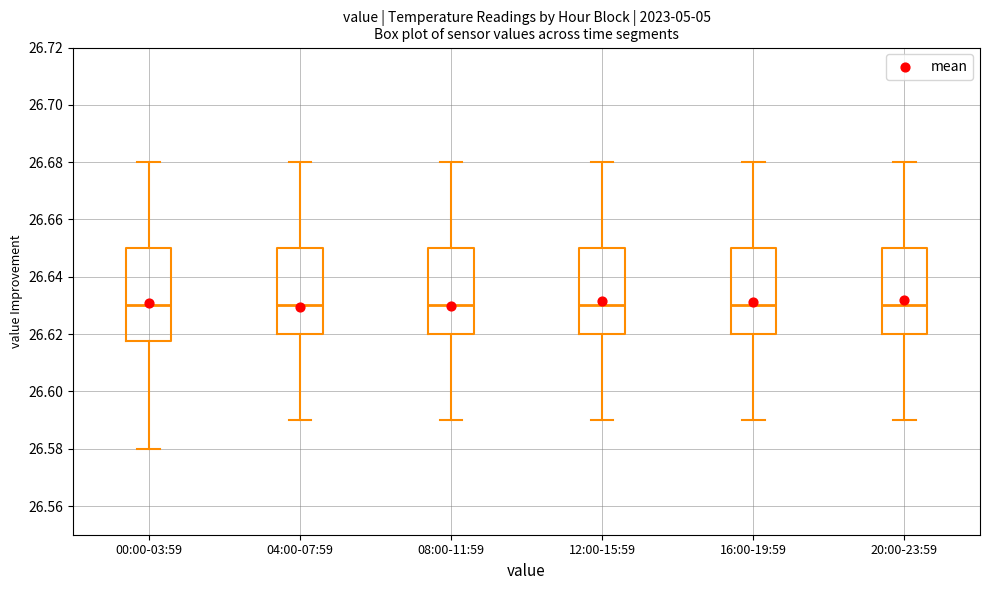

Reading left to right, transcribe this box plot: for each box, give where its median line is, the range the box spans, and where its two whiskers end, as read against the y-axis. The values are not printed on the chart, so give them approximately, as read against the axis.

00:00-03:59: median 26.630, box 26.618 to 26.650, whiskers 26.580 to 26.680
04:00-07:59: median 26.630, box 26.620 to 26.650, whiskers 26.590 to 26.680
08:00-11:59: median 26.630, box 26.620 to 26.650, whiskers 26.590 to 26.680
12:00-15:59: median 26.630, box 26.620 to 26.650, whiskers 26.590 to 26.680
16:00-19:59: median 26.630, box 26.620 to 26.650, whiskers 26.590 to 26.680
20:00-23:59: median 26.630, box 26.620 to 26.650, whiskers 26.590 to 26.680